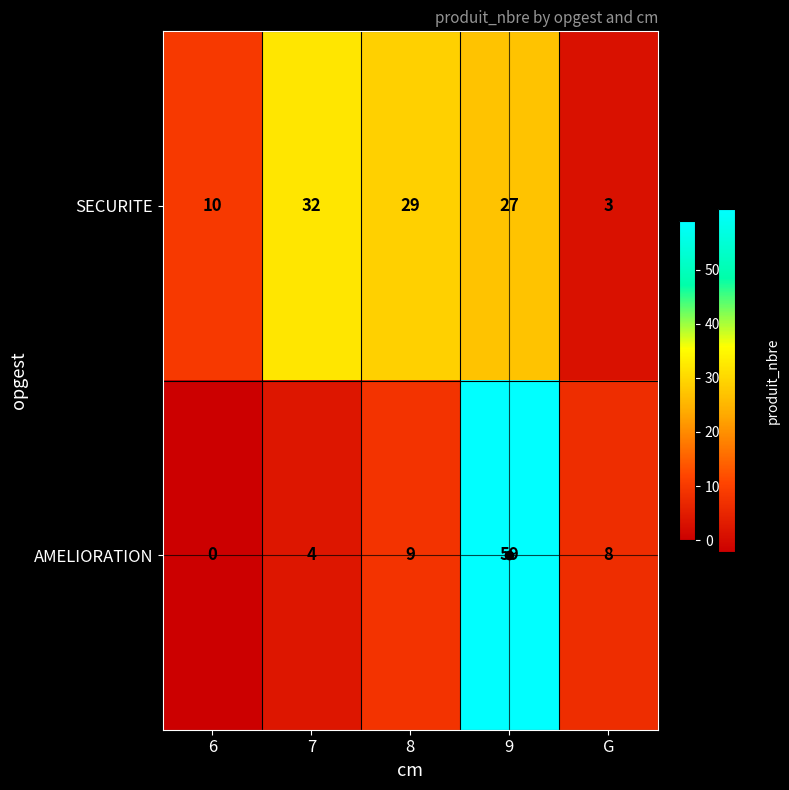

List the series in order of their peak value, lowest first.

SECURITE, AMELIORATION